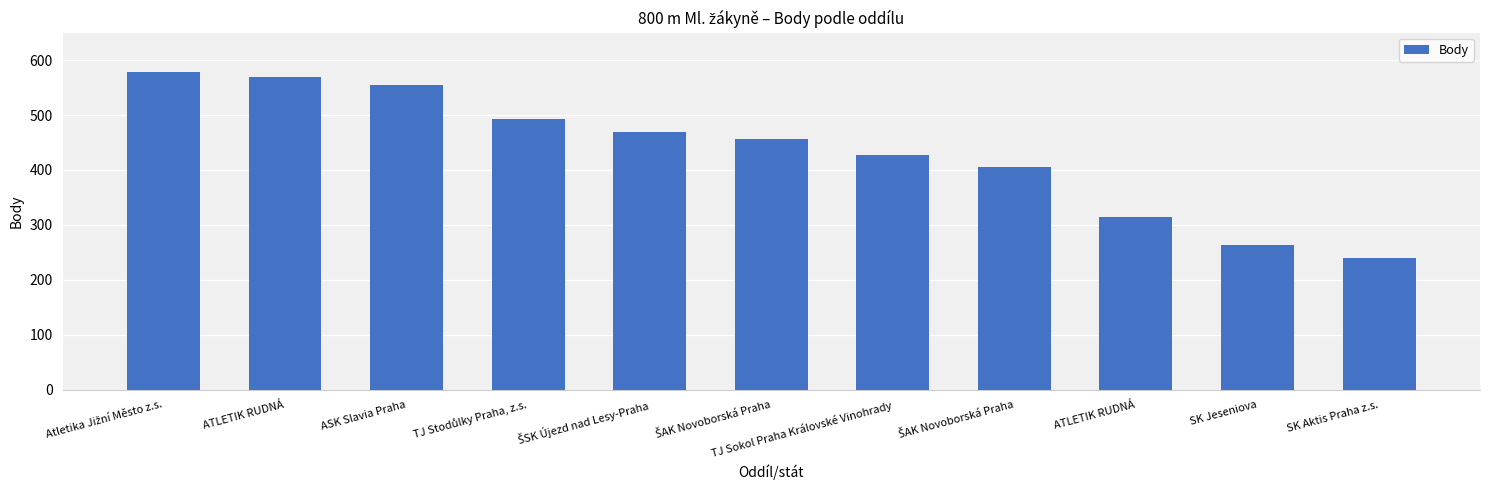

Approximately how many times larger is the value at Atletika Jižní Město z.s. compared to ATLETIK RUDNÁ?

1.8